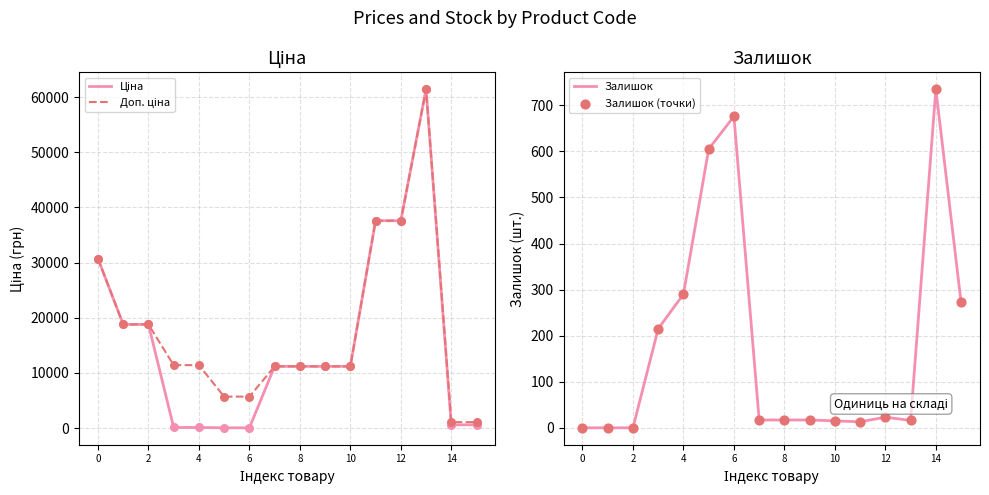

Which series has the largest Y range (max minus min)?

Ціна